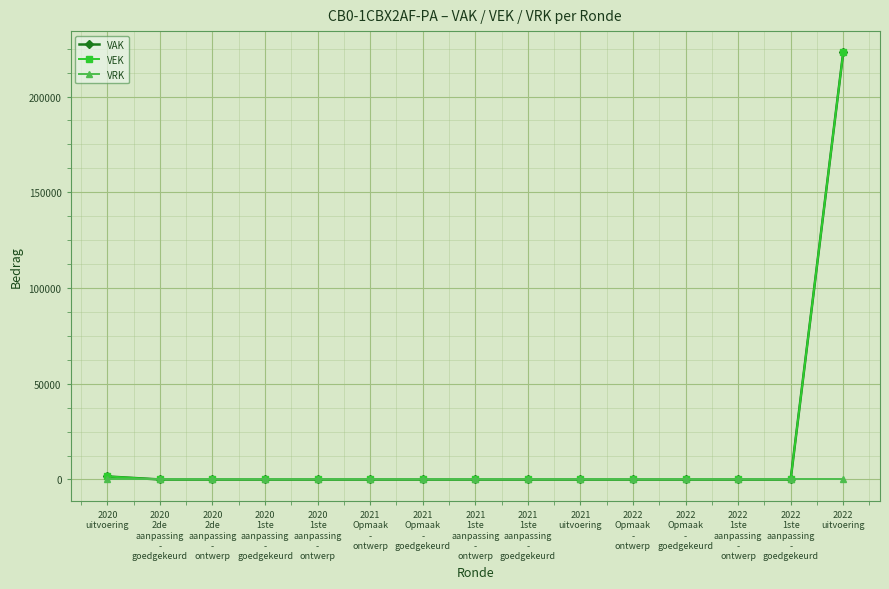

At which label does VRK reach its peak?

2020
uitvoering